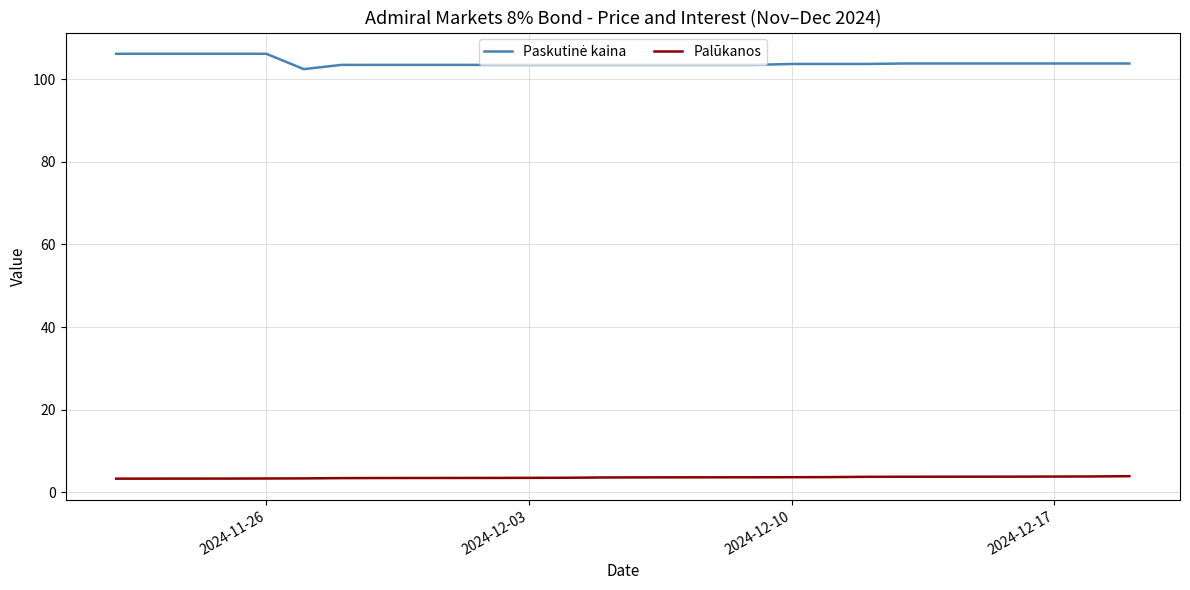

What is the minimum value shown in the chart?

3.3